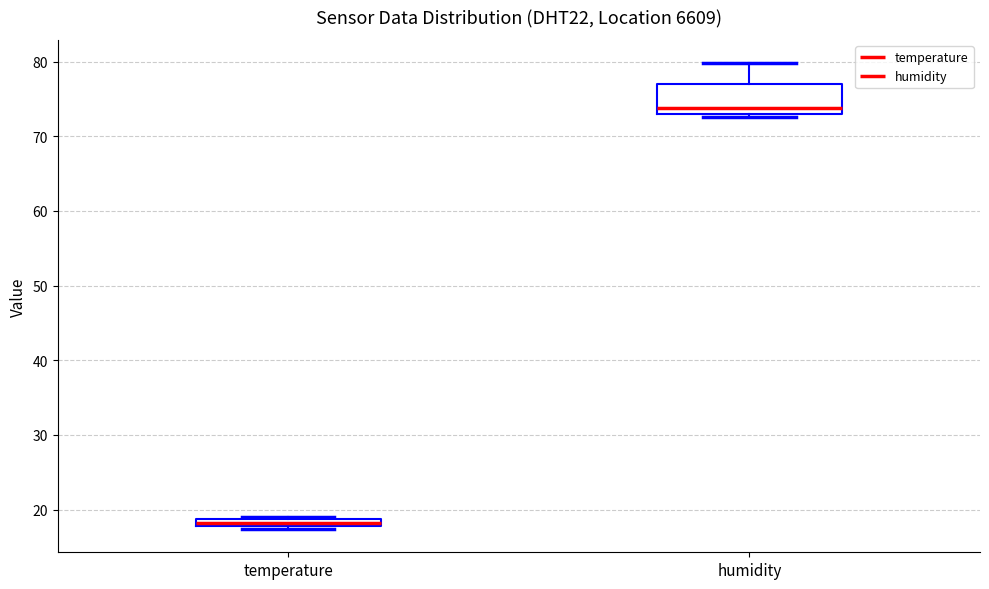

Which box has the lowest median line?

temperature